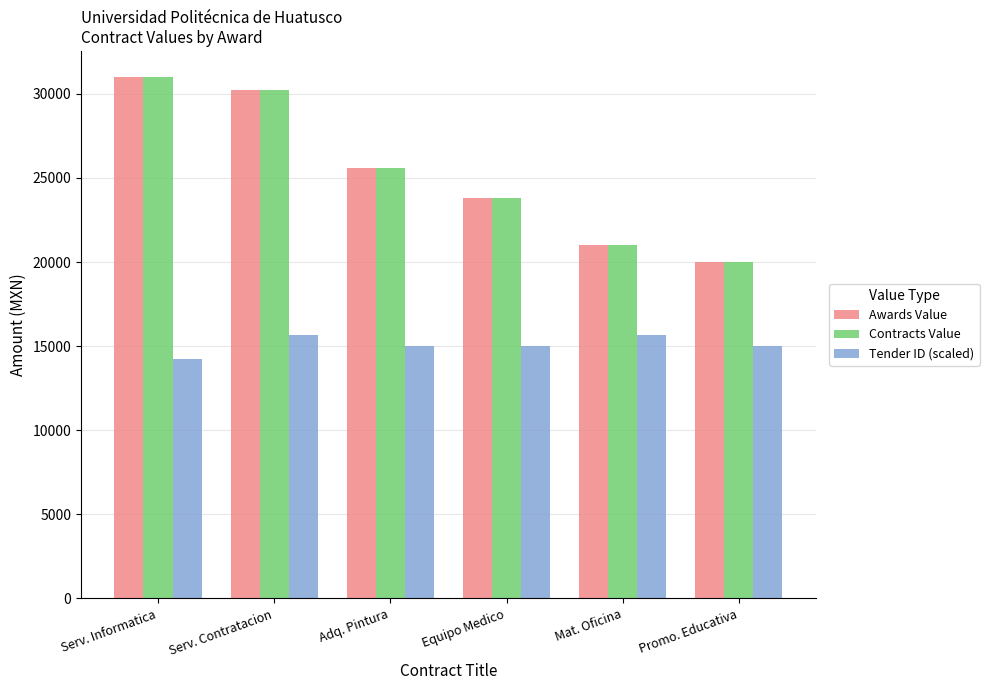

What is the spread (max minus min) of values at Serv. Contratacion?

14582.3